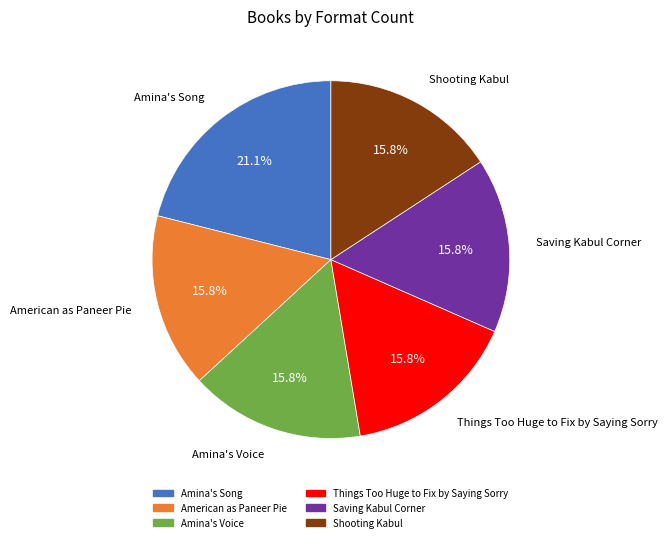

Is it true that Saving Kabul Corner is 16% of the pie?

True